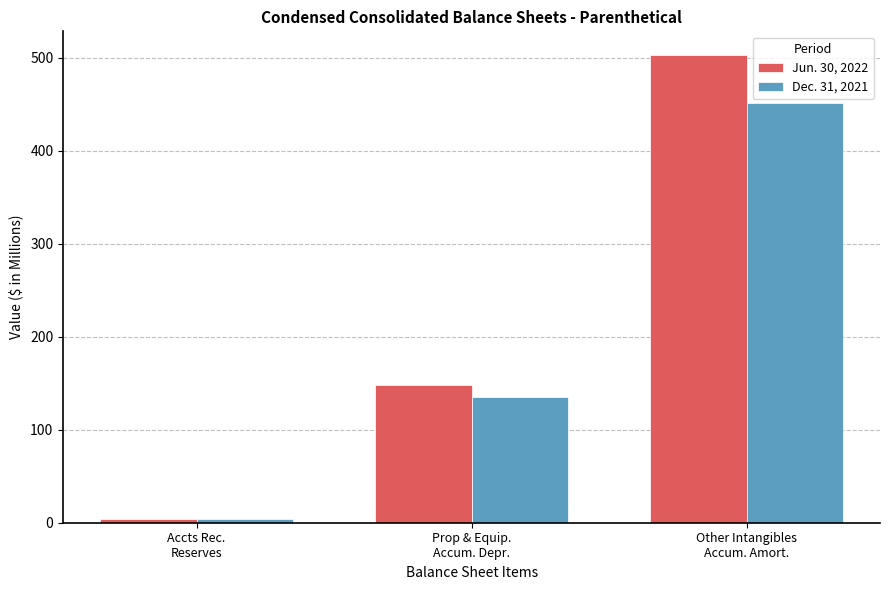

What is the label of the 3rd bar from the right?

Accts Rec.
Reserves